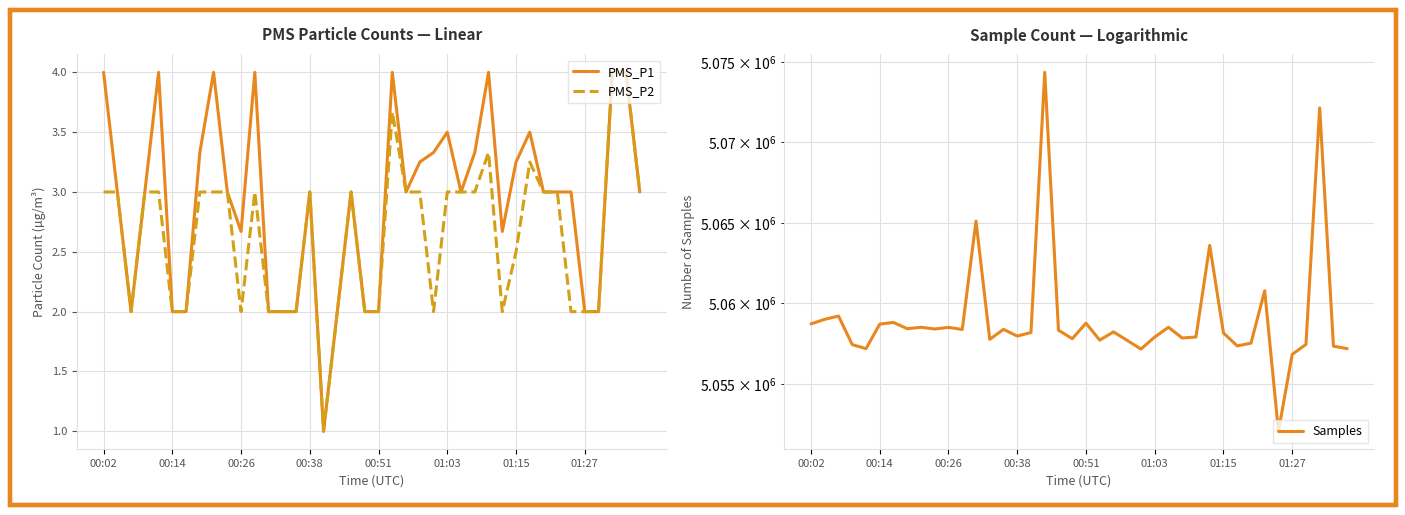

What is the total value across all series at 26?

5058521.0